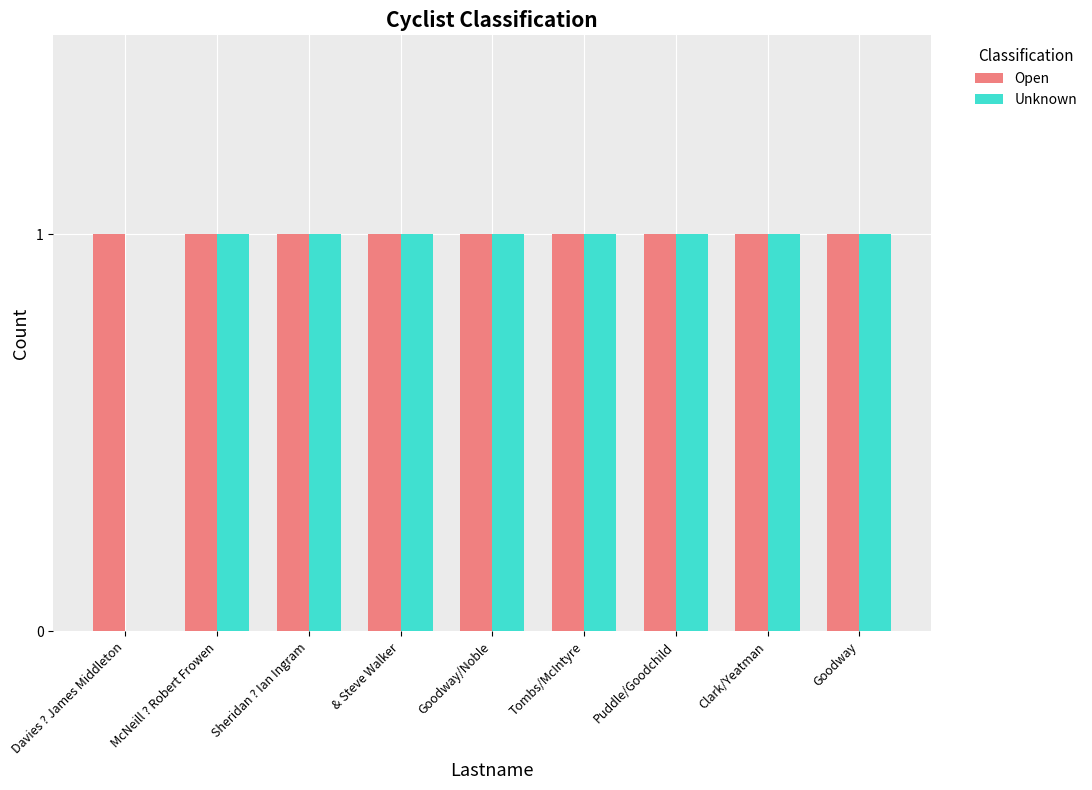

Count the number of categories in the chart.

9